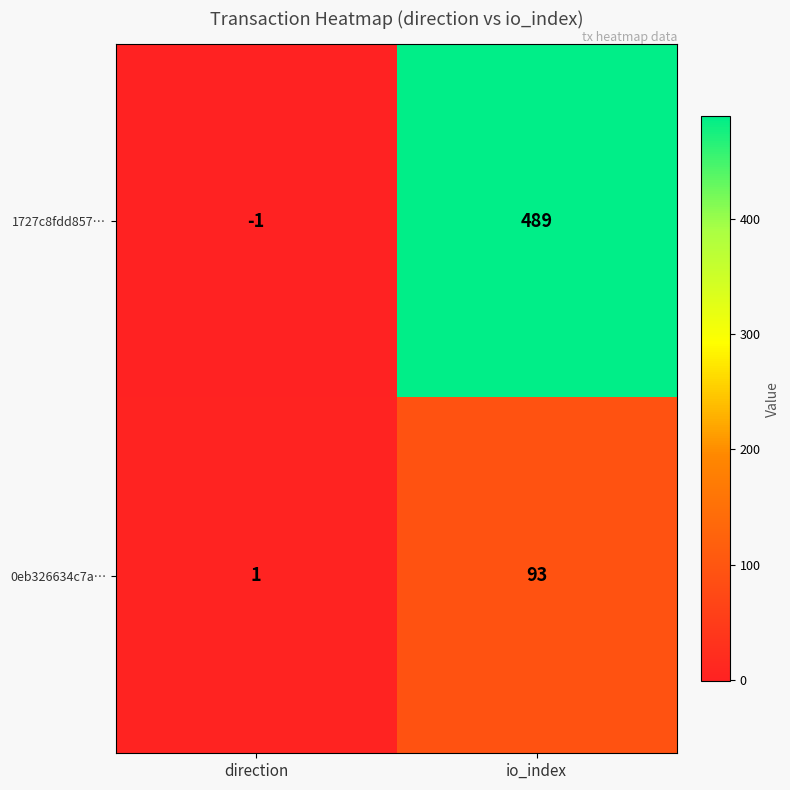

Which category has the lowest value across all series?

direction